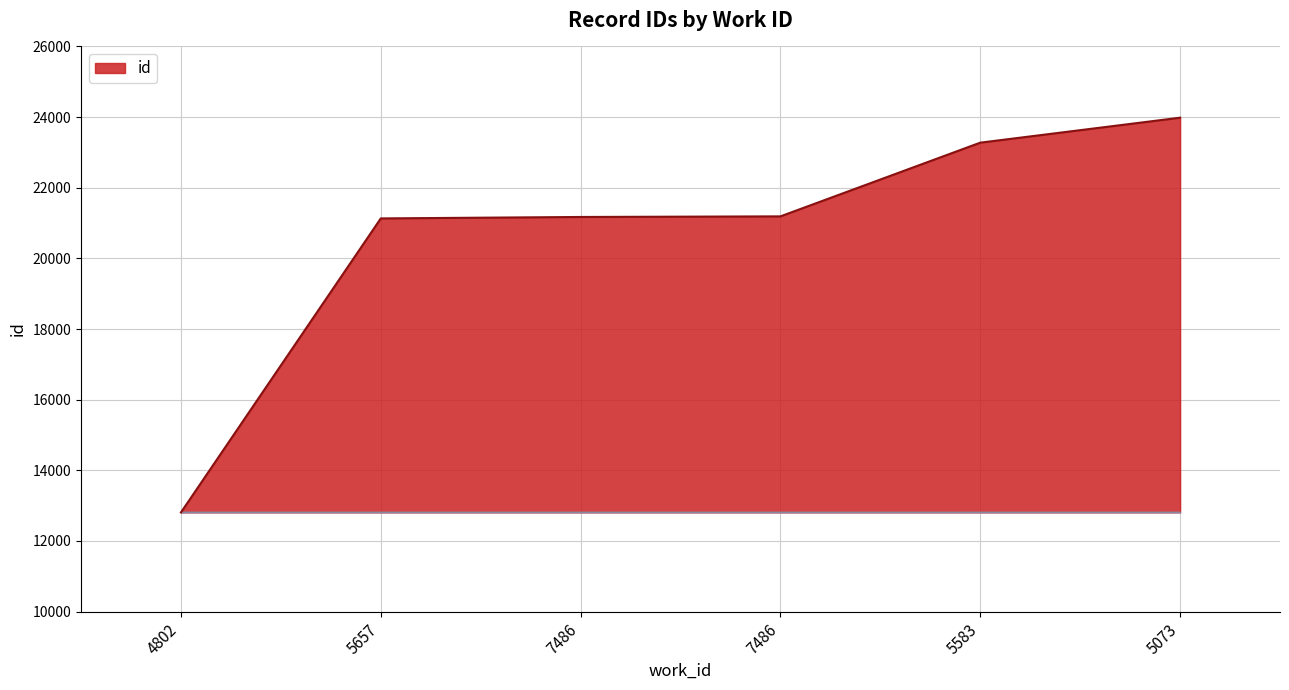

What is the greatest value displayed?

23983